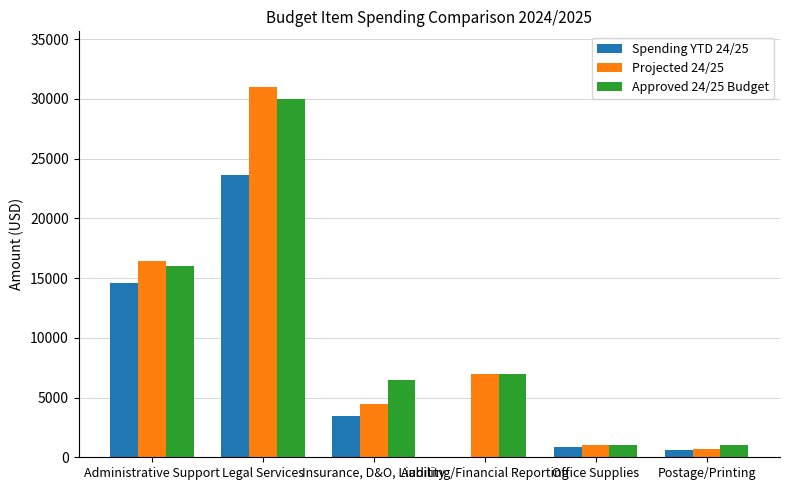

Which category has the highest value across all series?

Legal Services